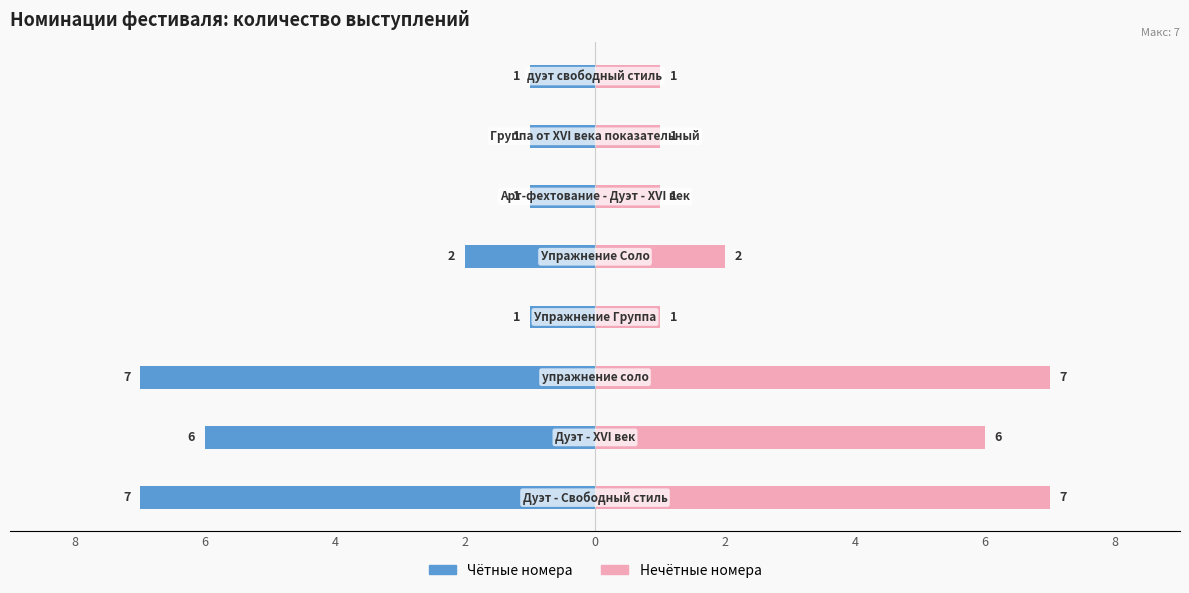

Reading right to left, what are all the values shown in this chart?

Группа 1: 6=-1	4=-1	2=-1	0=-2	8=-1	6=-7	4=-6	2=-7
Группа 2: 6=1	4=1	2=1	0=2	8=1	6=7	4=6	2=7